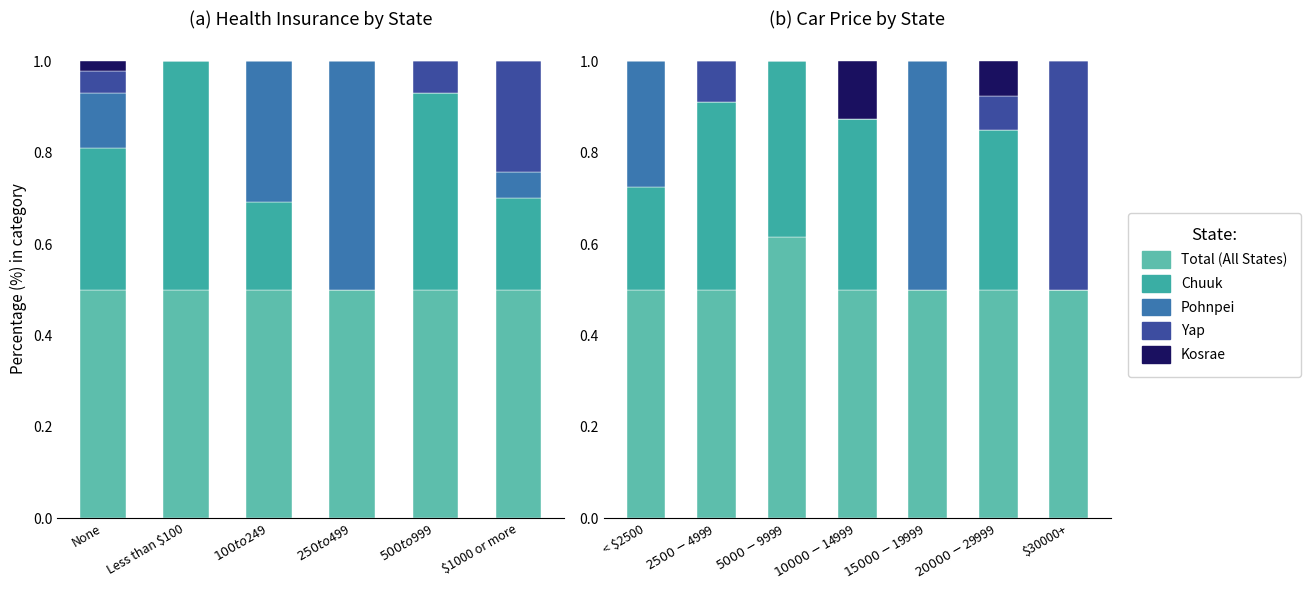

What is the difference between the highest and lowest values at $2500-$4999?

0.5